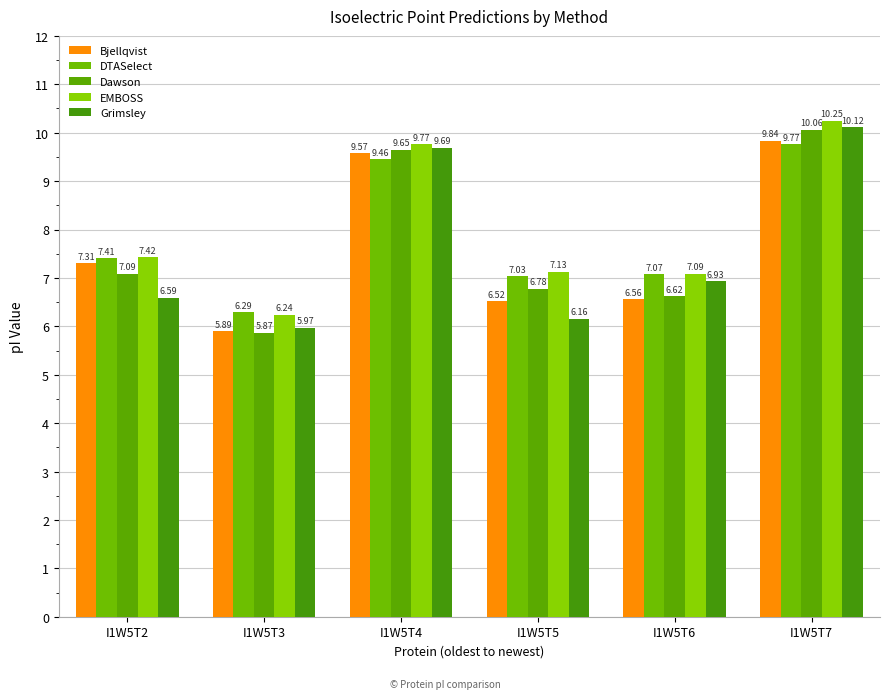

How many groups of bars are there?

6